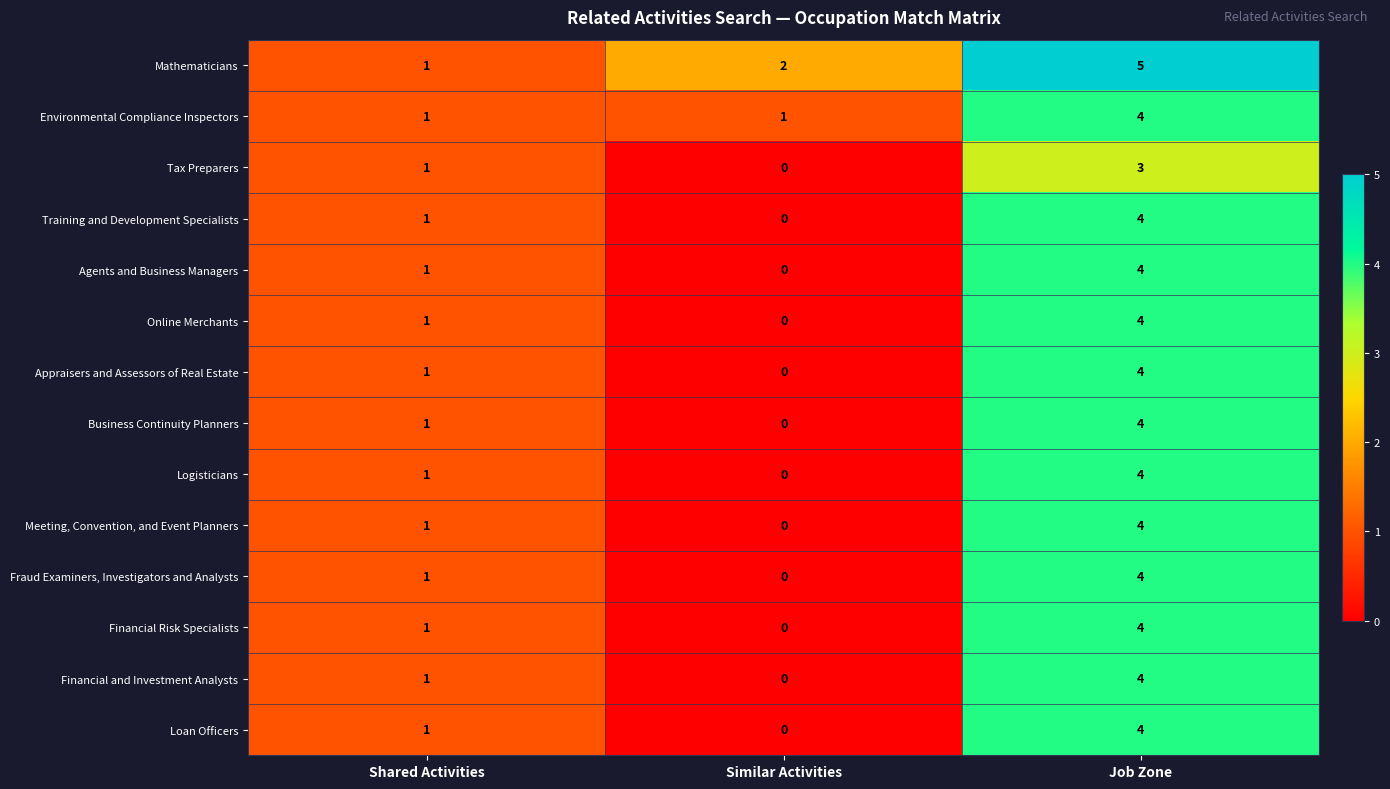

Count the Environmental Compliance Inspectors values in the range 1 to 4.

3